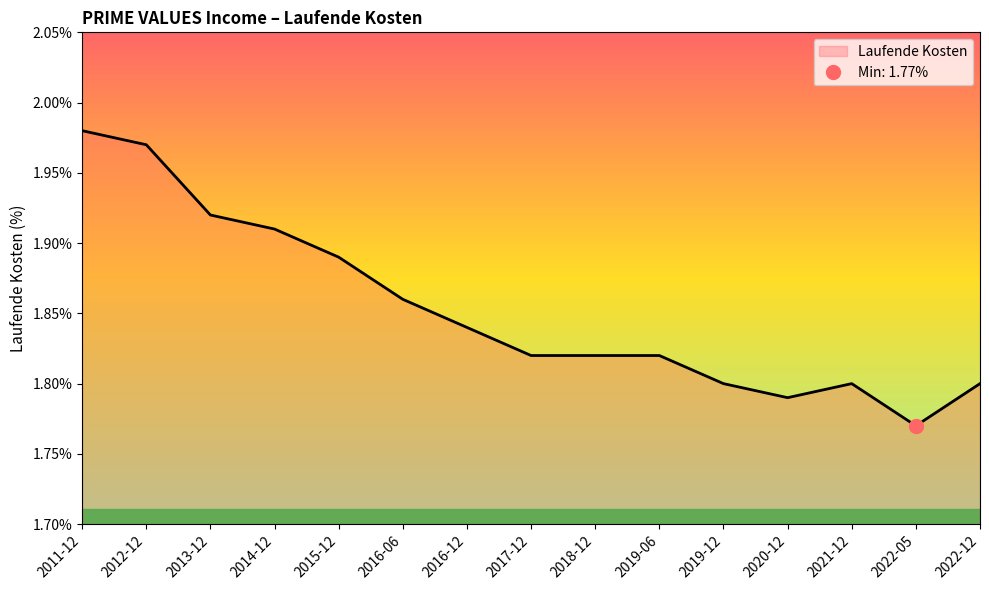

True or false: Laufende Kosten has a value of 1.2 at 2014-12.

False